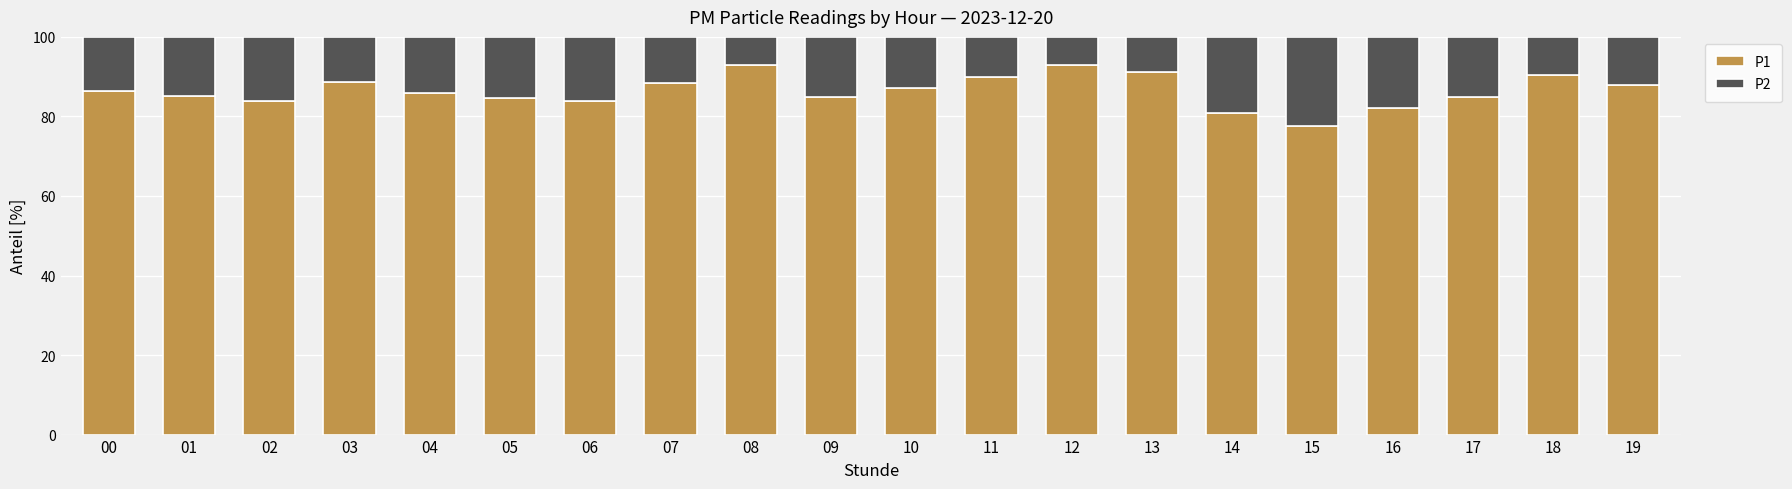

What is the total value across all series at 16?

100.0